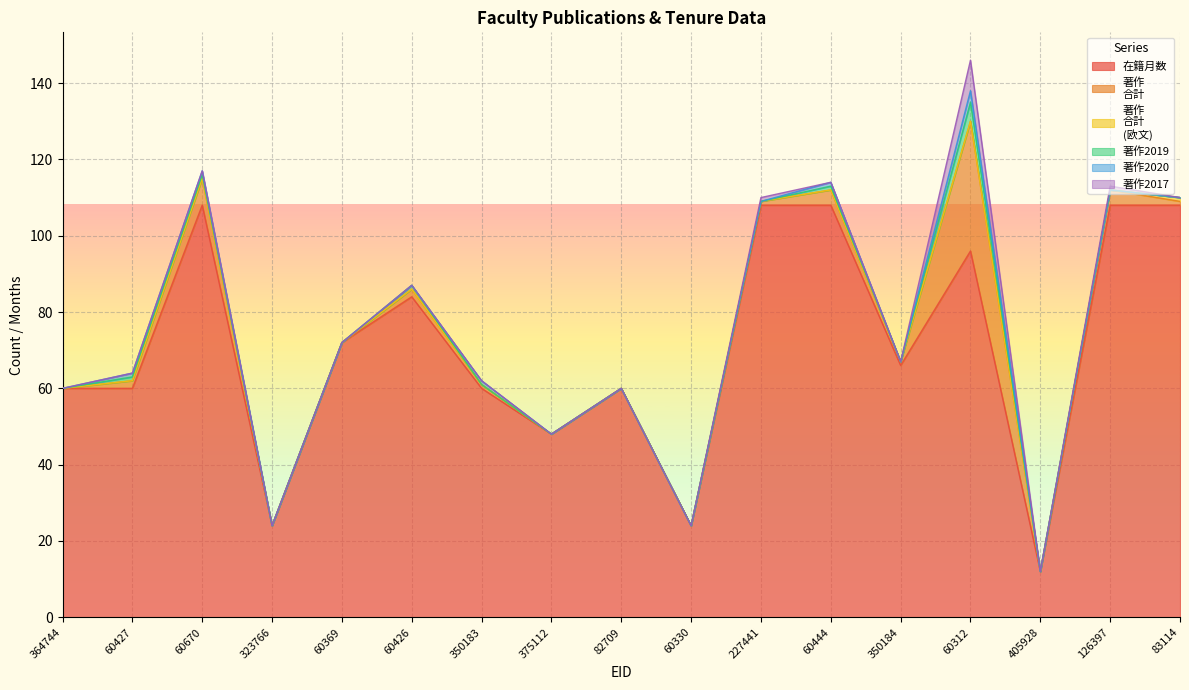

Reading left to right, transcribe all the data shown in this chart.

在籍月数: 364744=60	60427=60	60670=108	323766=24	60369=72	60426=84	350183=60	375112=48	82709=60	60330=24	227441=108	60444=108	350184=66	60312=96	405928=12	126397=108	83114=108
著作
合計: 364744=0	60427=2	60670=7	323766=0	60369=0	60426=2	350183=1	375112=0	82709=0	60330=0	227441=1	60444=4	350184=1	60312=34	405928=0	126397=4	83114=1
著作
合計
(欧文): 364744=0	60427=0	60670=0	323766=0	60369=0	60426=0	350183=0	375112=0	82709=0	60330=0	227441=0	60444=0	350184=0	60312=0	405928=0	126397=0	83114=1
著作2019: 364744=0	60427=1	60670=1	323766=0	60369=0	60426=1	350183=0	375112=0	82709=0	60330=0	227441=0	60444=1	350184=0	60312=5	405928=0	126397=0	83114=0
著作2020: 364744=0	60427=1	60670=1	323766=0	60369=0	60426=0	350183=1	375112=0	82709=0	60330=0	227441=0	60444=1	350184=0	60312=3	405928=0	126397=0	83114=0
著作2017: 364744=0	60427=0	60670=0	323766=0	60369=0	60426=0	350183=0	375112=0	82709=0	60330=0	227441=1	60444=0	350184=0	60312=8	405928=0	126397=1	83114=0